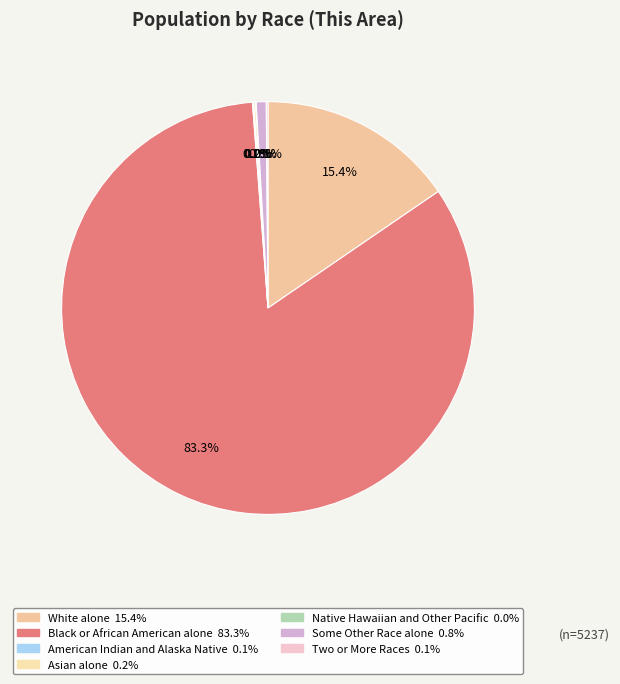

Rank the categories by value from highest to lowest.

Black or African American alone, White alone, Some Other Race alone, Asian alone, Two or More Races, American Indian and Alaska Native, Native Hawaiian and Other Pacific